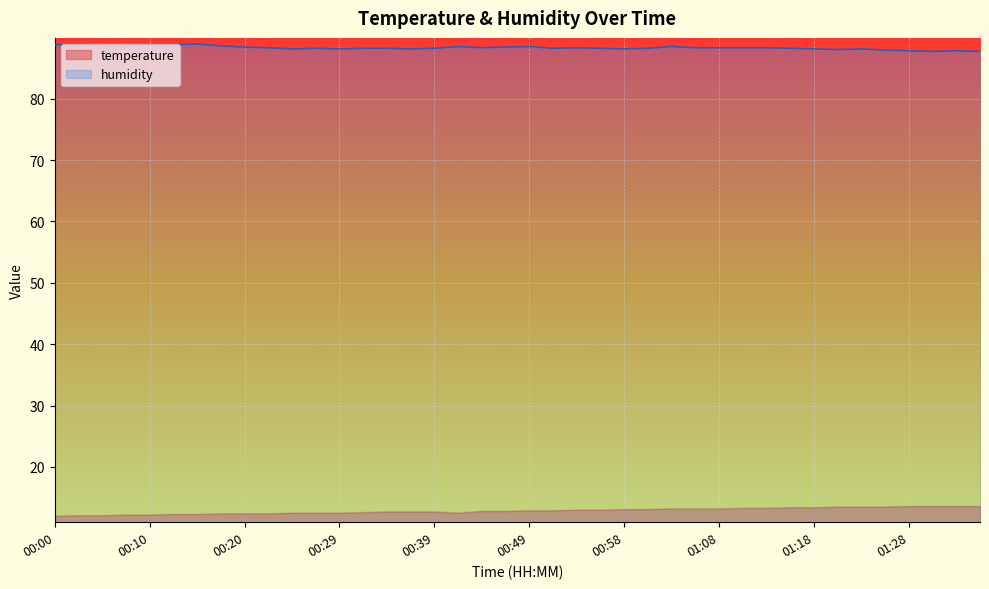

Does the chart display data point markers on the line(s)?

No